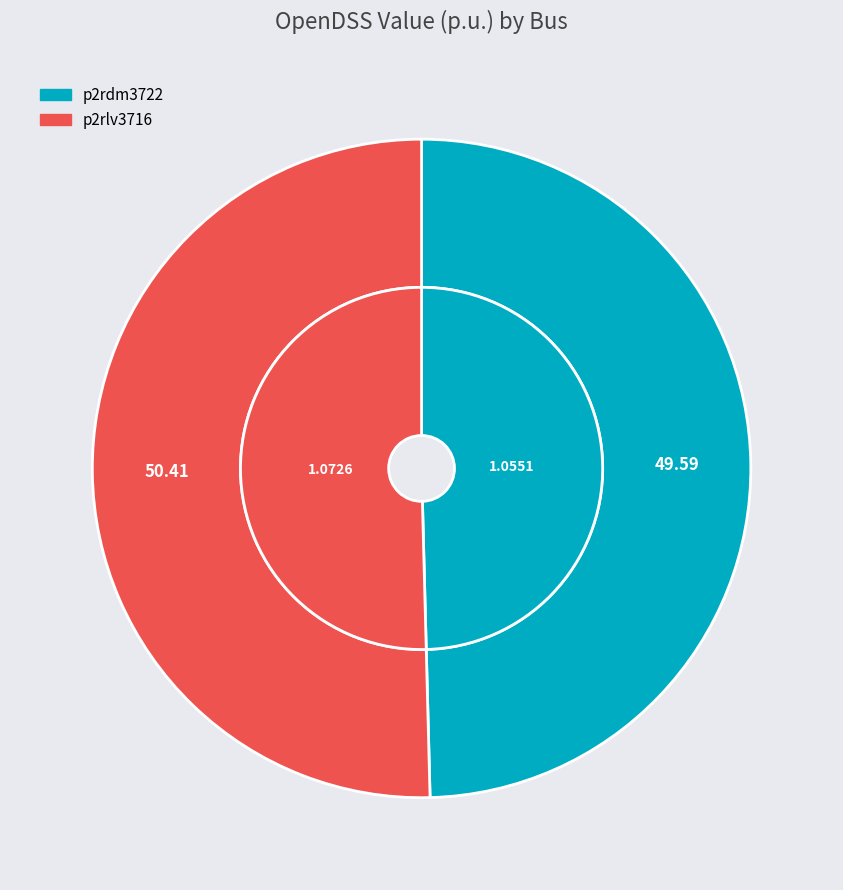

How many slices are in this pie chart?

2